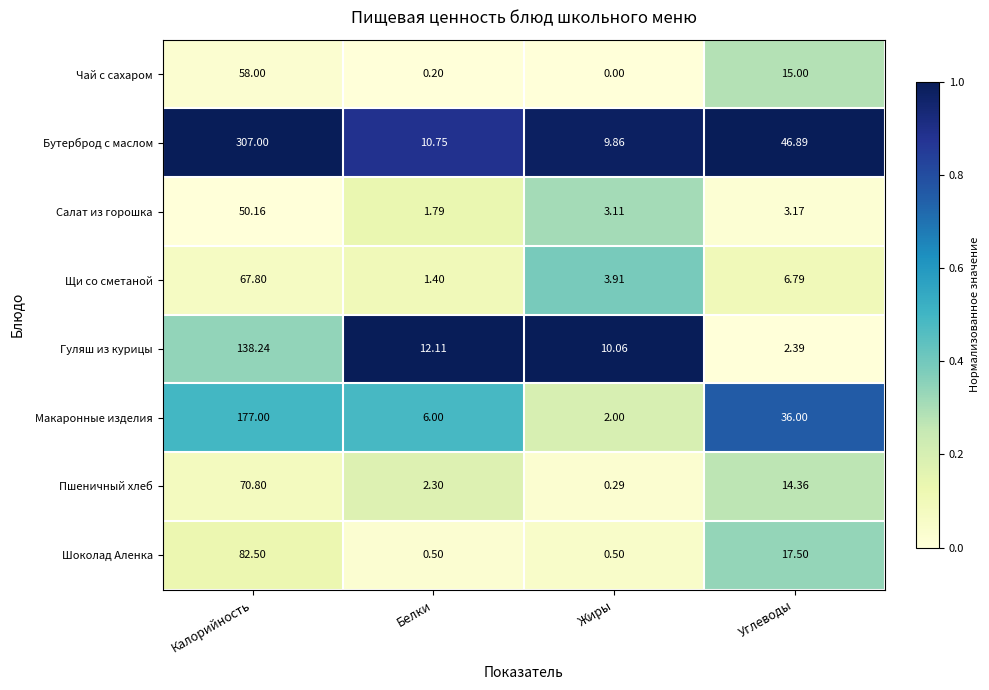

Where is Щи со сметаной nearest to the value 34?

Углеводы